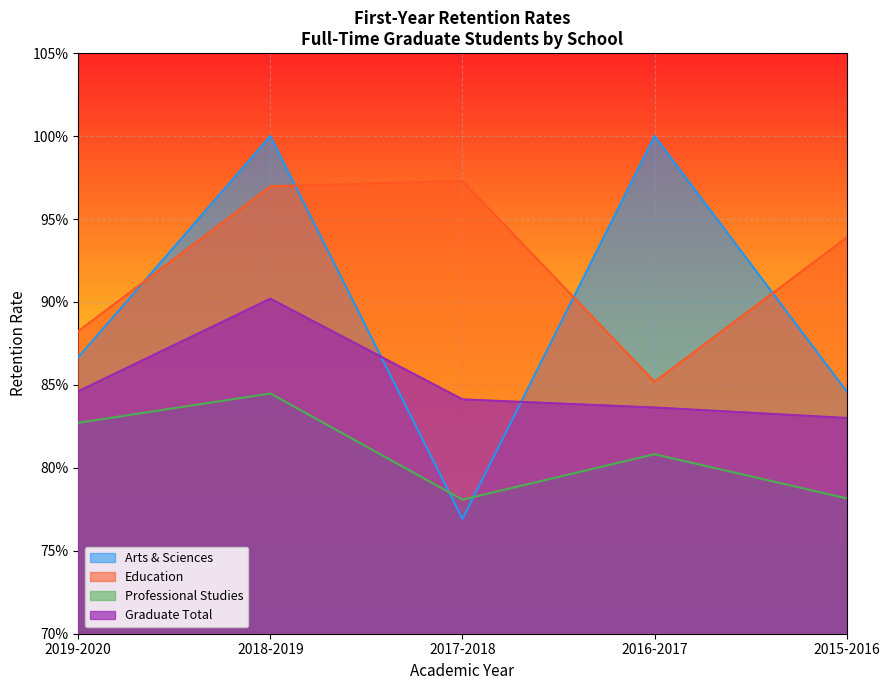

Reading left to right, what are all the values shown in this chart?

Arts & Sciences: 0.9	1.0	0.8	1.0	0.8
Education: 0.9	1.0	1.0	0.9	0.9
Professional Studies: 0.8	0.8	0.8	0.8	0.8
Graduate Total: 0.8	0.9	0.8	0.8	0.8